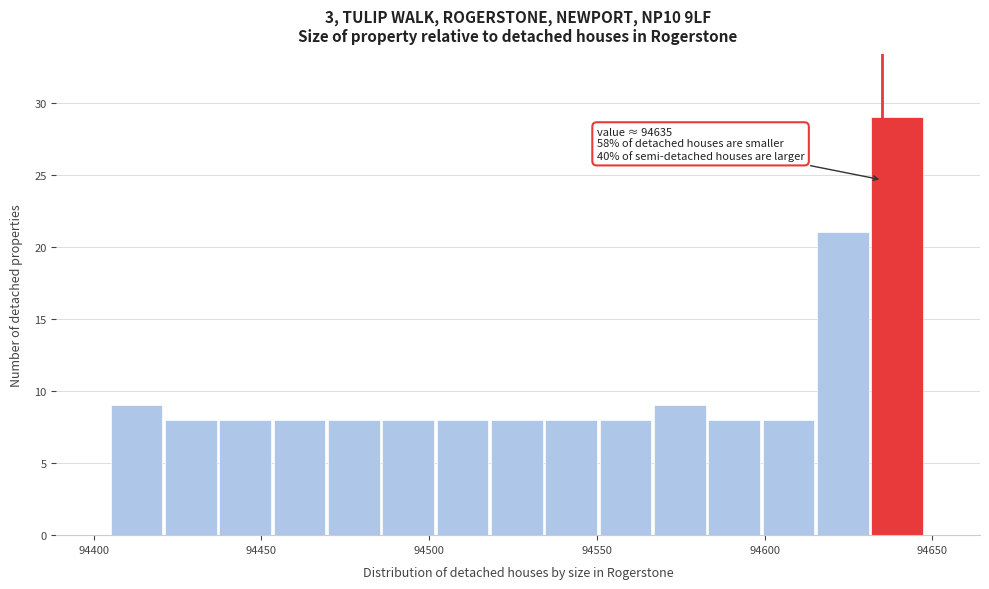

Read against the x-axis, roughly where is the centre of the tallest bar?

94640